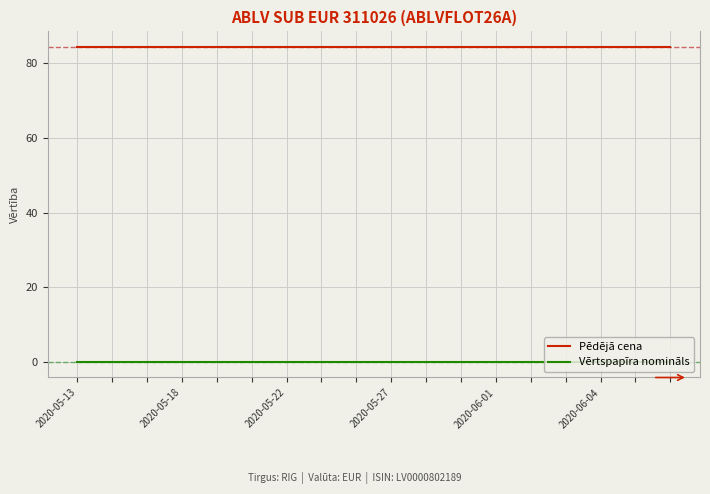

True or false: Pēdējā cena and Vērtspapīra nomināls intersect in this chart.

False